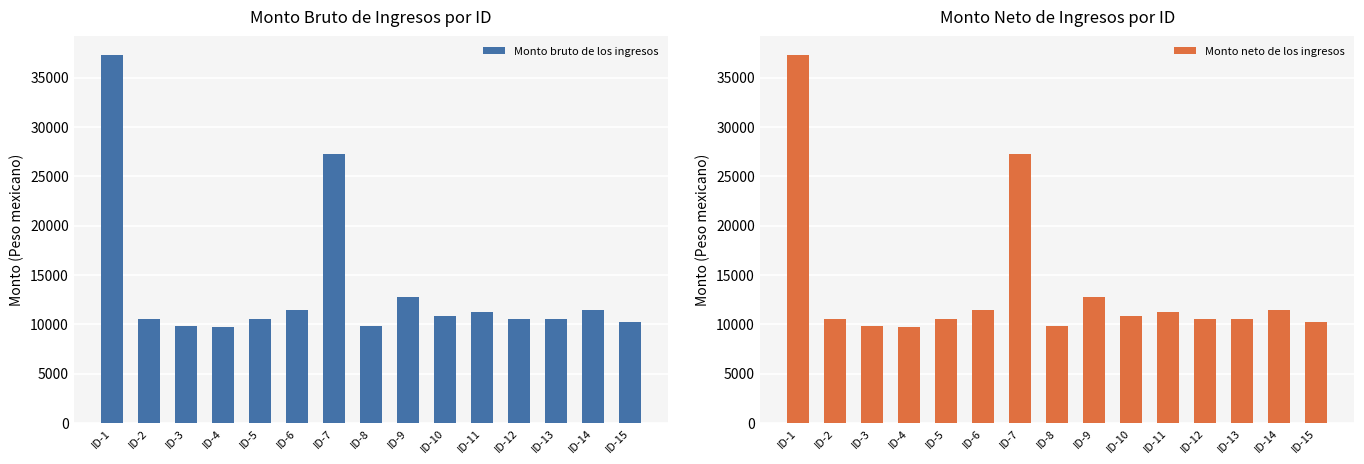

Reading left to right, extract all data points from this chart.

Monto bruto de los ingresos: ID-1=37299.9	ID-2=10547.7	ID-3=9785.1	ID-4=9679.8	ID-5=10547.7	ID-6=11392.7	ID-7=27204.9	ID-8=9785.1	ID-9=12771.2	ID-10=10800.0	ID-11=11276.7	ID-12=10547.7	ID-13=10572.6	ID-14=11412.0	ID-15=10244.8
Monto neto de los ingresos: ID-1=37299.9	ID-2=10547.7	ID-3=9785.1	ID-4=9679.8	ID-5=10547.7	ID-6=11392.7	ID-7=27204.9	ID-8=9785.1	ID-9=12771.2	ID-10=10800.0	ID-11=11276.7	ID-12=10547.7	ID-13=10572.6	ID-14=11412.0	ID-15=10244.8